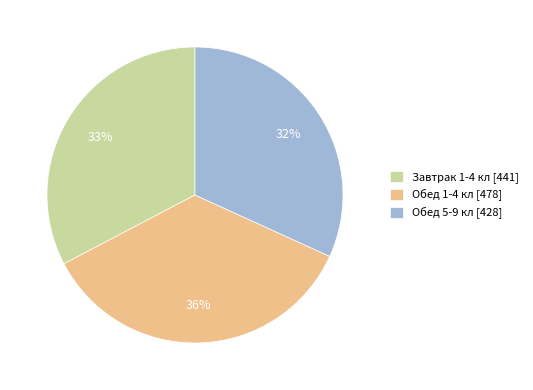

Is there a majority slice in this chart?

No